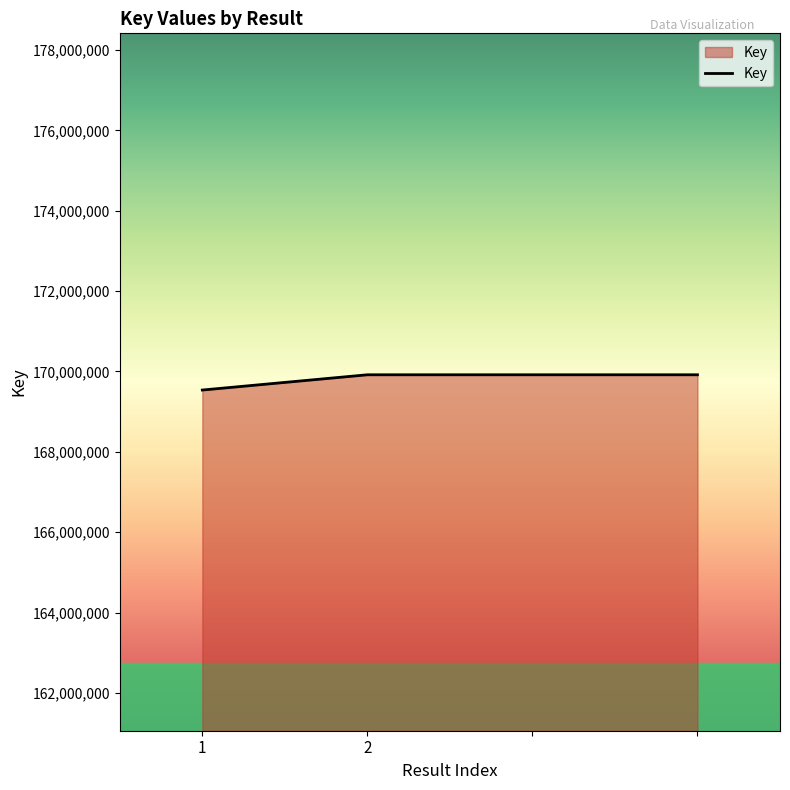

What is the minimum value shown in the chart?

169538208